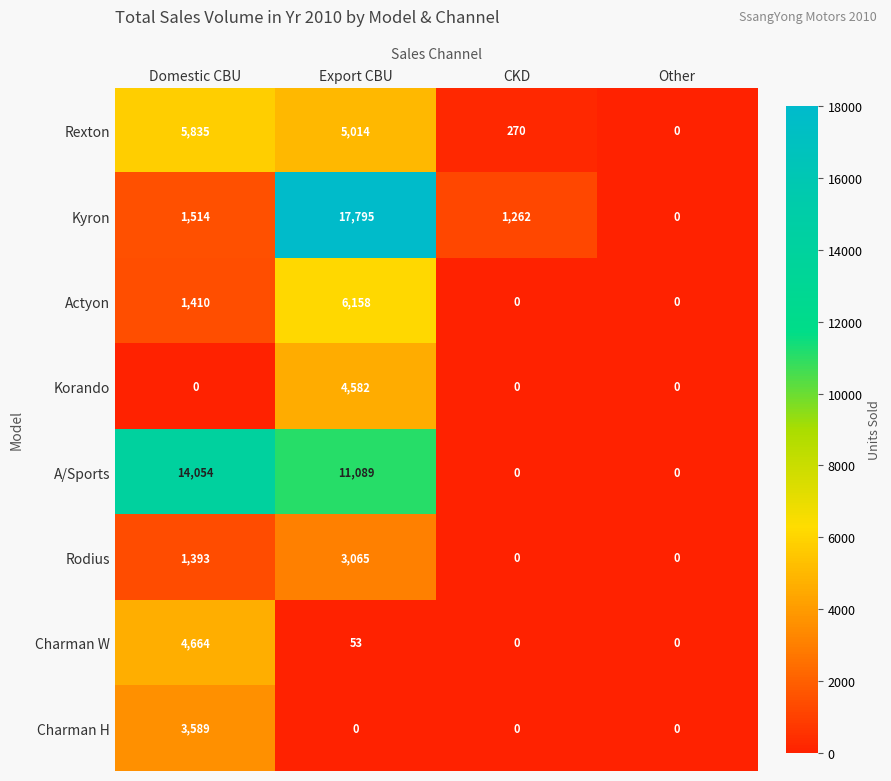

At which label does A/Sports first exceed 11089?

Domestic CBU